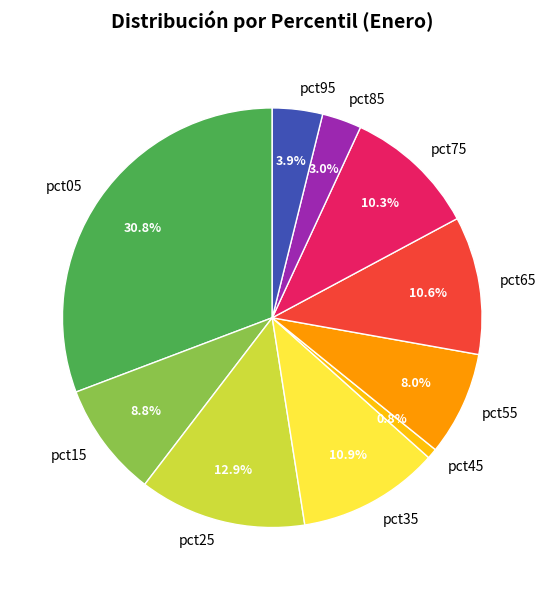

To the nearest percent, what percentage of the pie is pct55?

8%